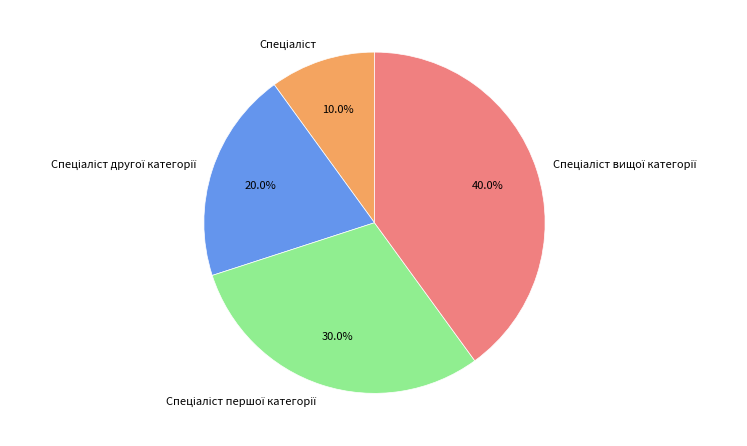

Is there any slice that represents more than half of the pie?

No